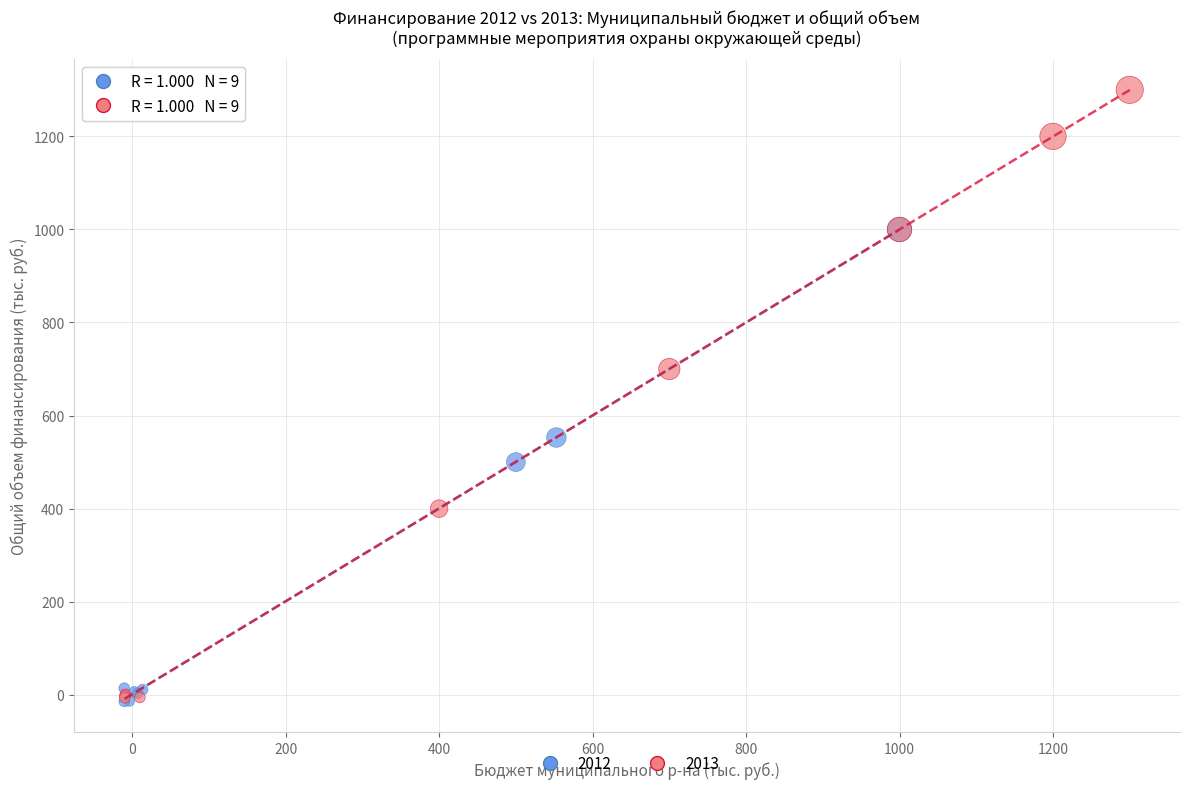

Which series has the widest spread of Y values?

2013